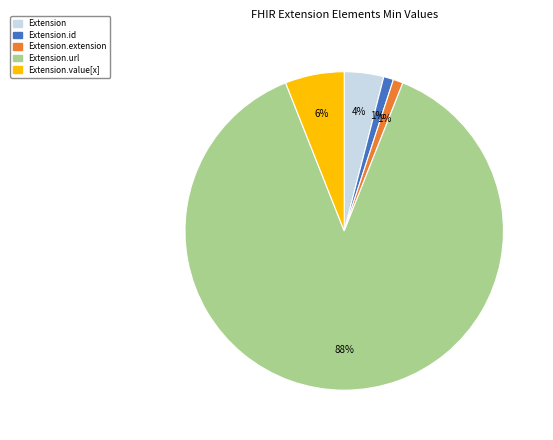

How many segments does this pie chart have?

5